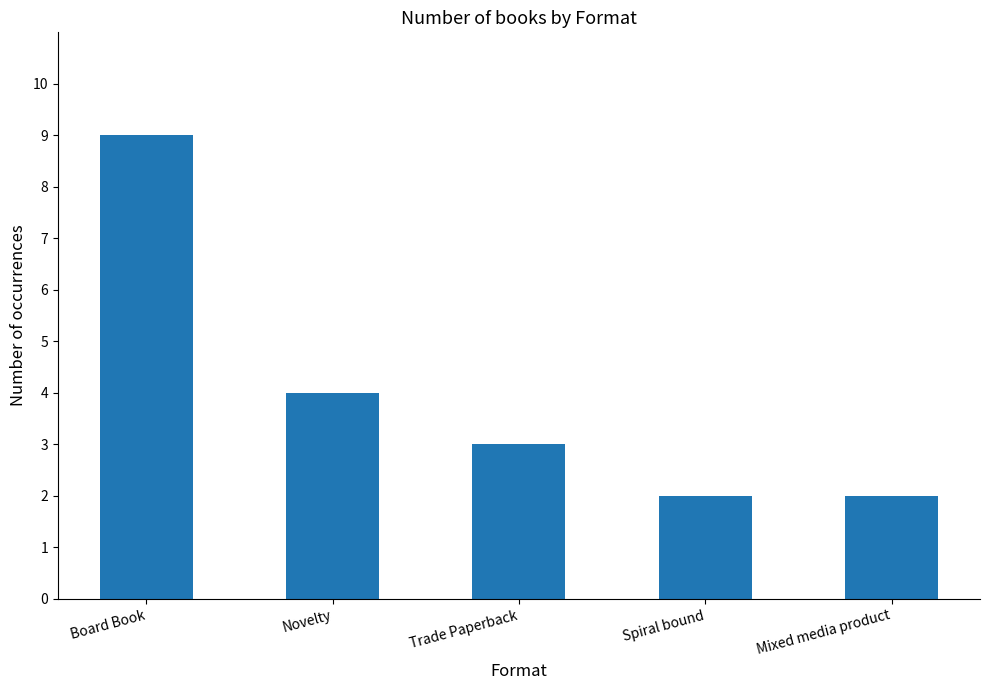

True or false: the data shows 3 at Trade Paperback.

True